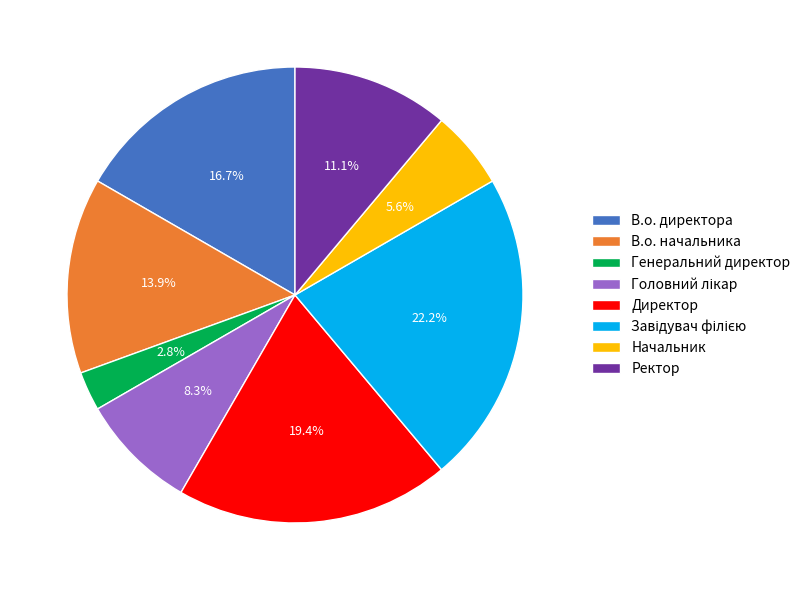

Which slice is the smallest?

Генеральний директор